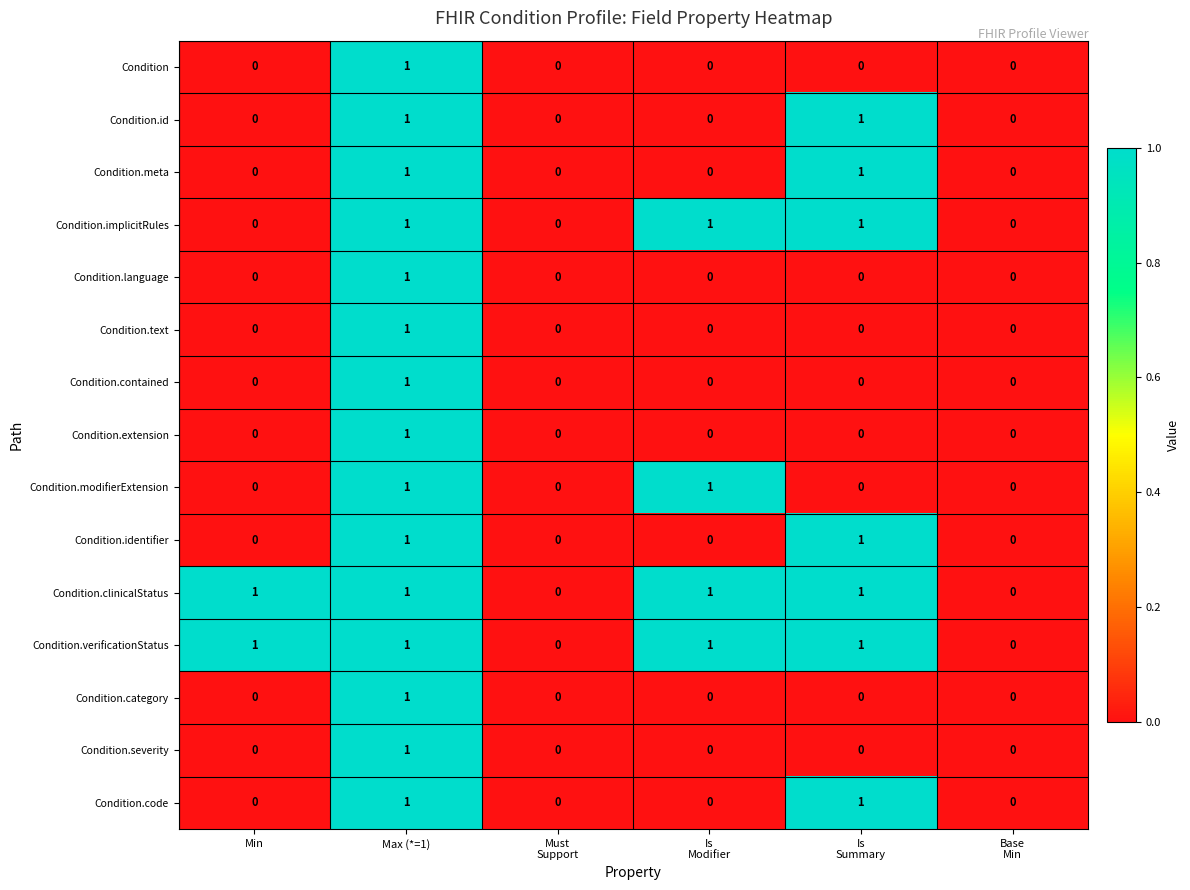

At which category is the sum across all series the highest?

Max (*=1)